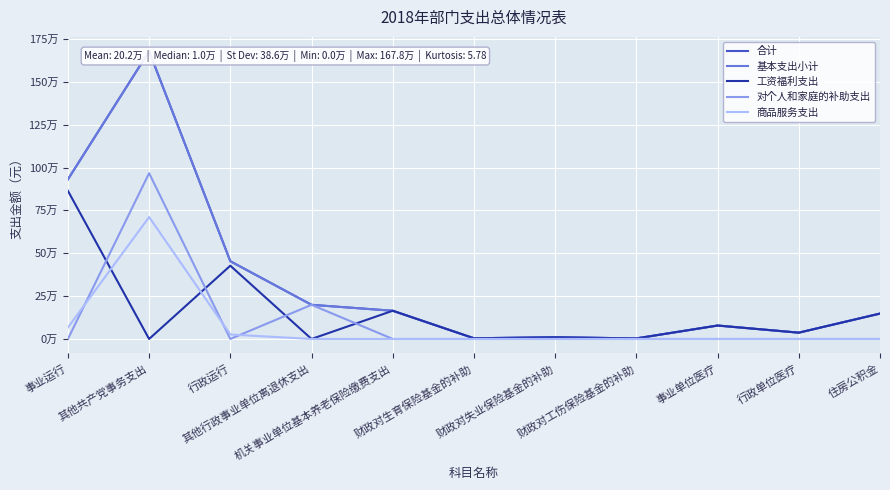

Which series has the largest total across all categories?

合计